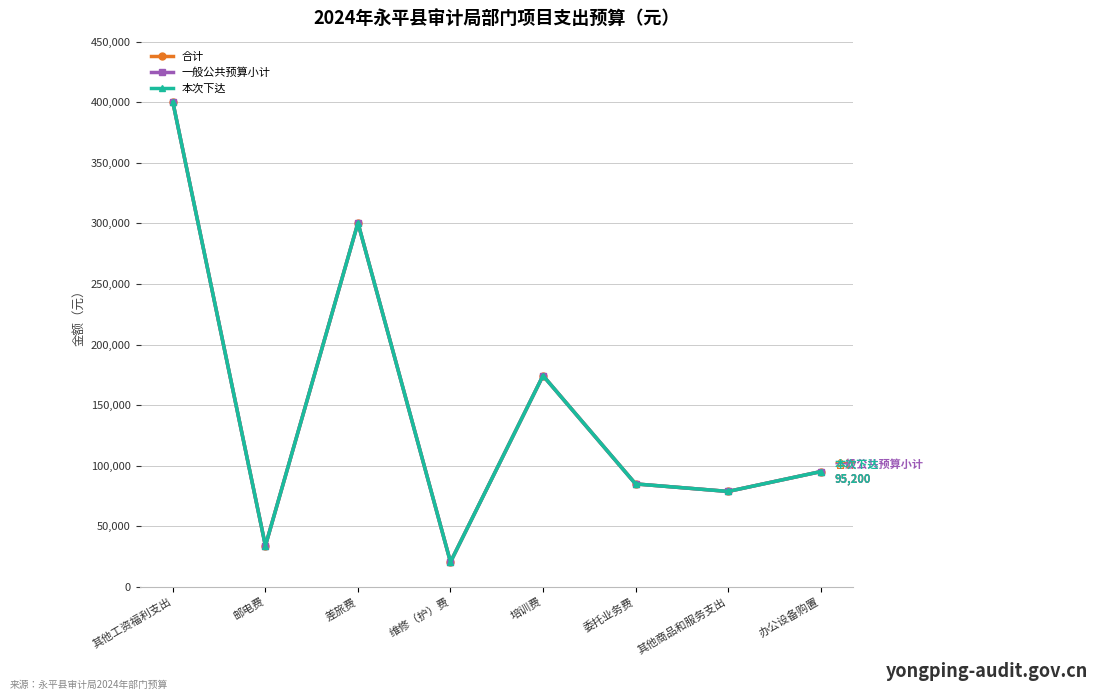

True or false: 合计 has a value of 166805 at 其他工资福利支出.

False